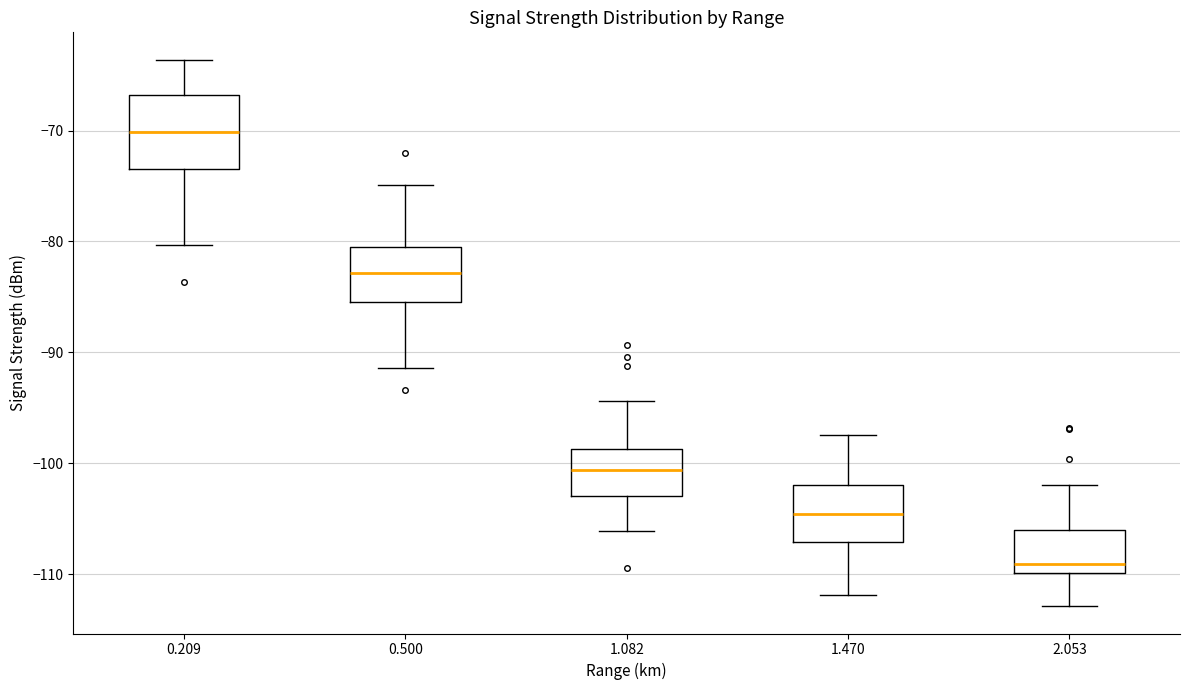

Which box's median line is the lowest?

2.053